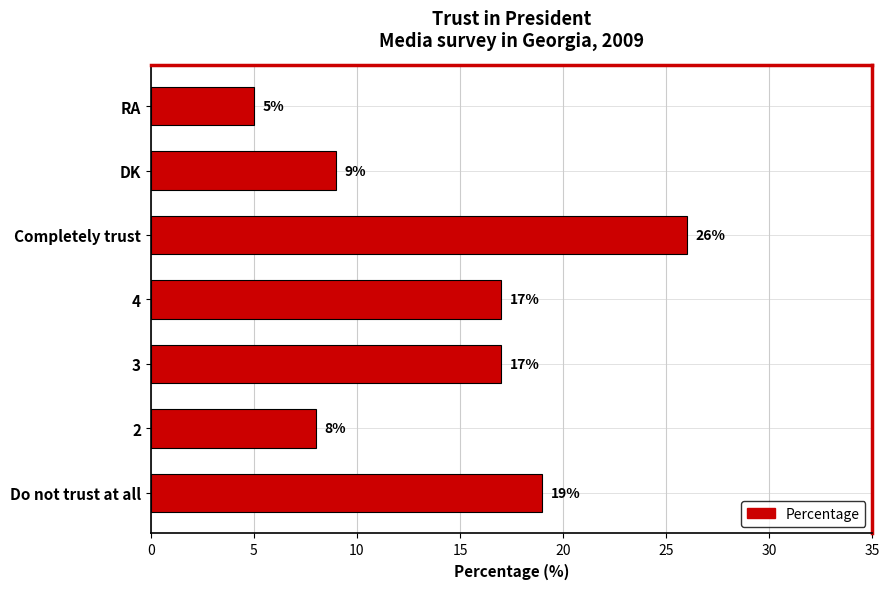

What is the greatest value displayed?

26